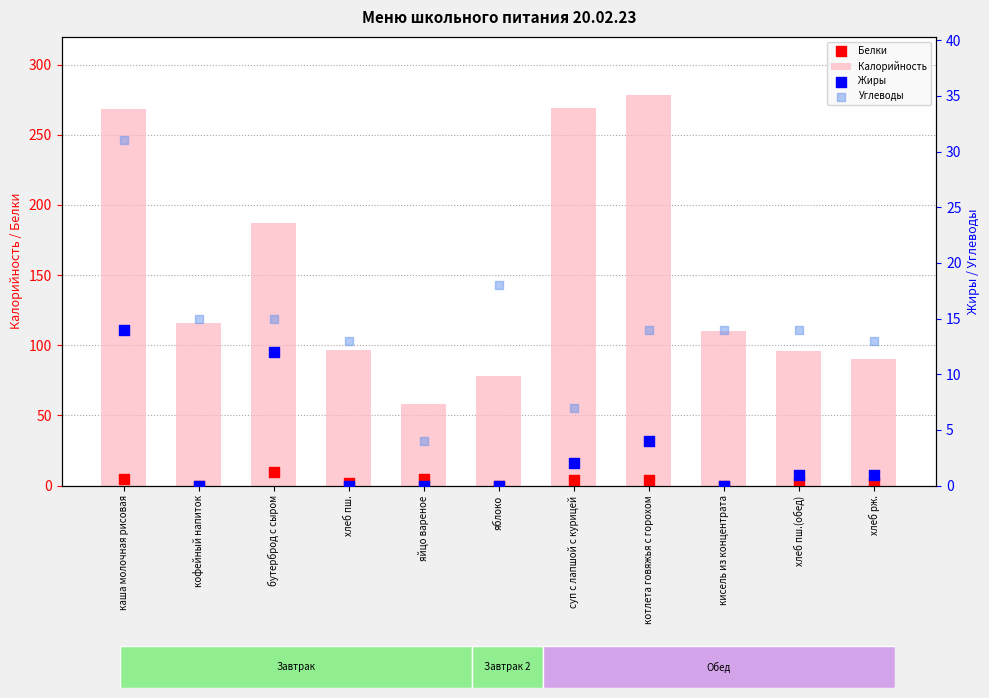

At which category is the sum across all series the highest?

каша молочная рисовая